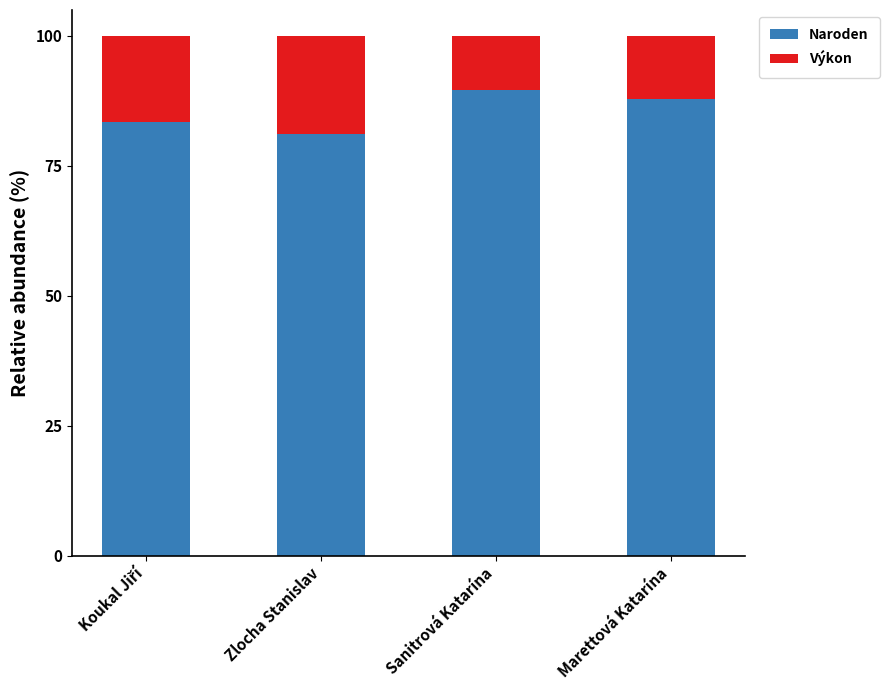

Which category has the lowest value in the Naroden series?

Zlocha Stanislav